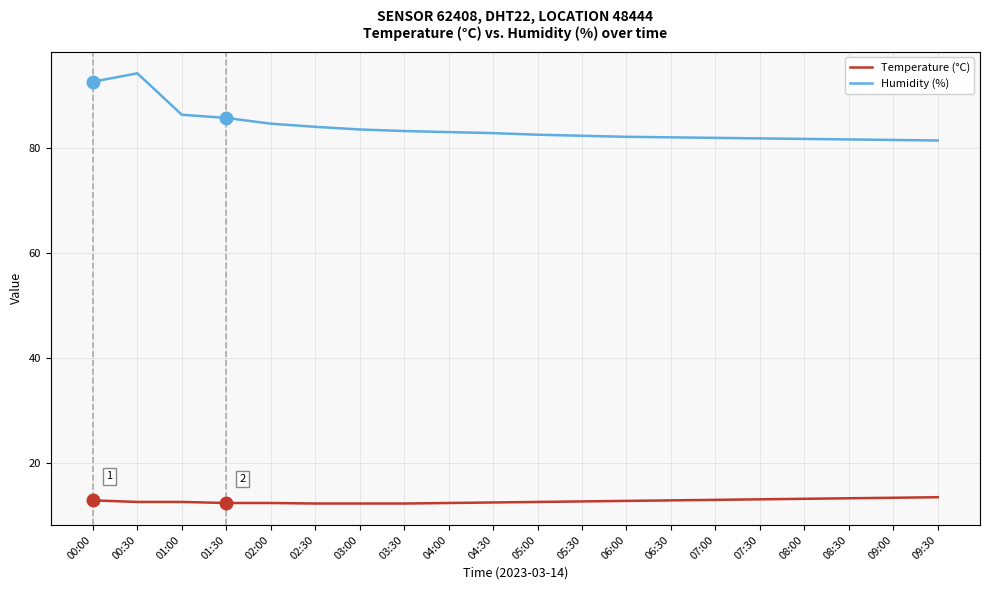

At 05:30, list the series in order from smallest to largest.

Temperature (°C), Humidity (%)